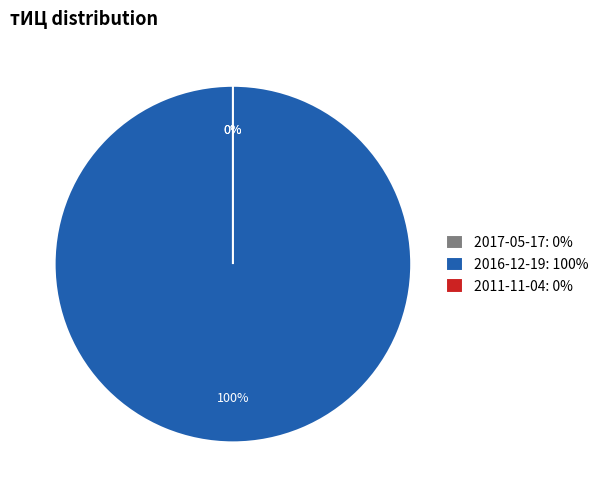

Rank the categories by value from lowest to highest.

2017-05-17, 2011-11-04, 2016-12-19